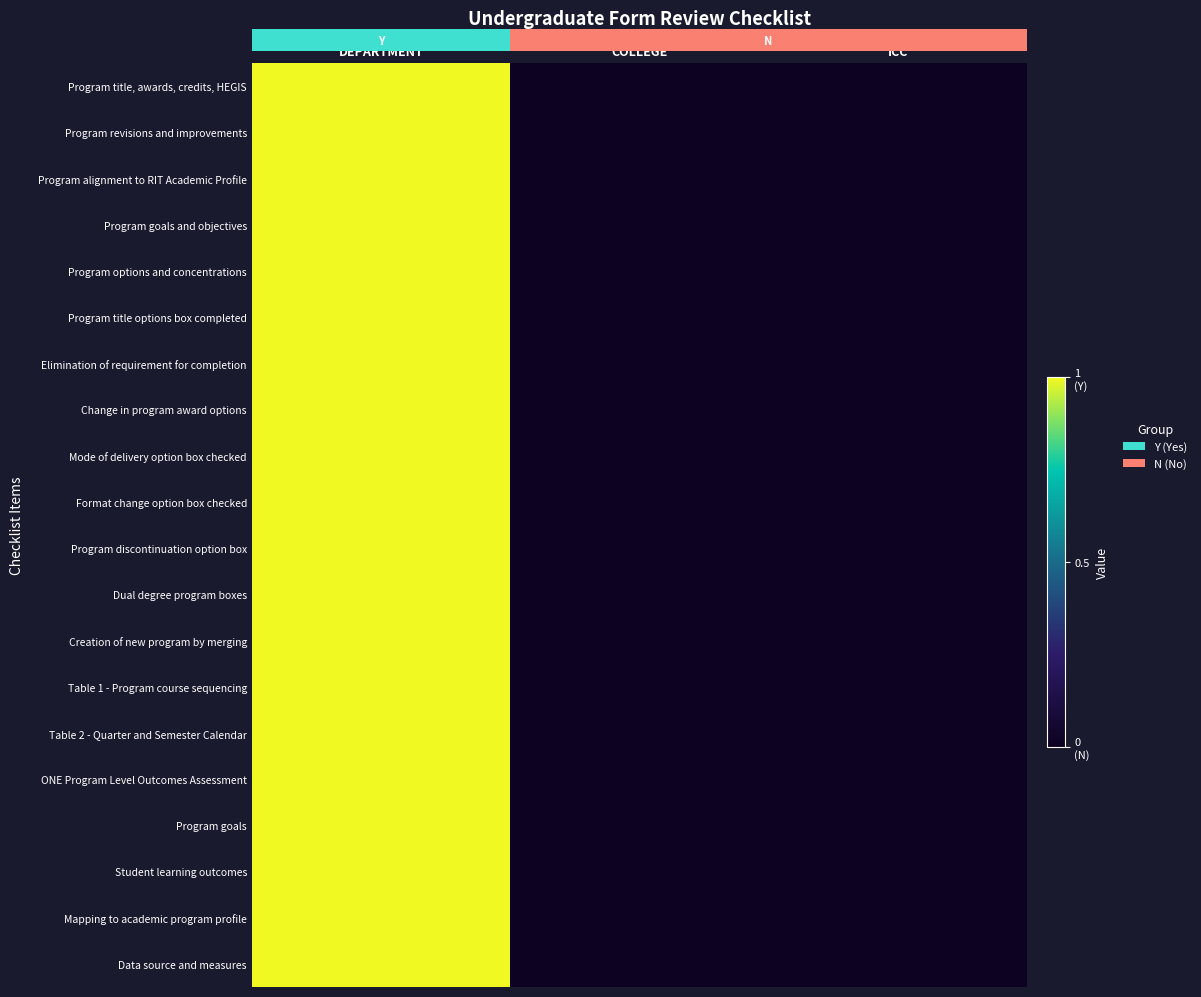

Which has a higher value, ICC or DEPARTMENT?

DEPARTMENT